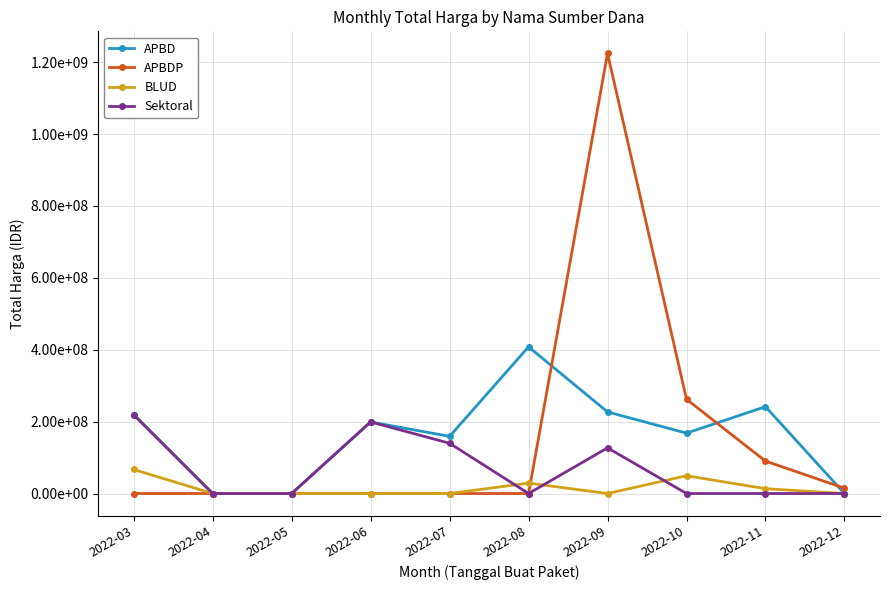

Which series has the largest total across all categories?

APBD